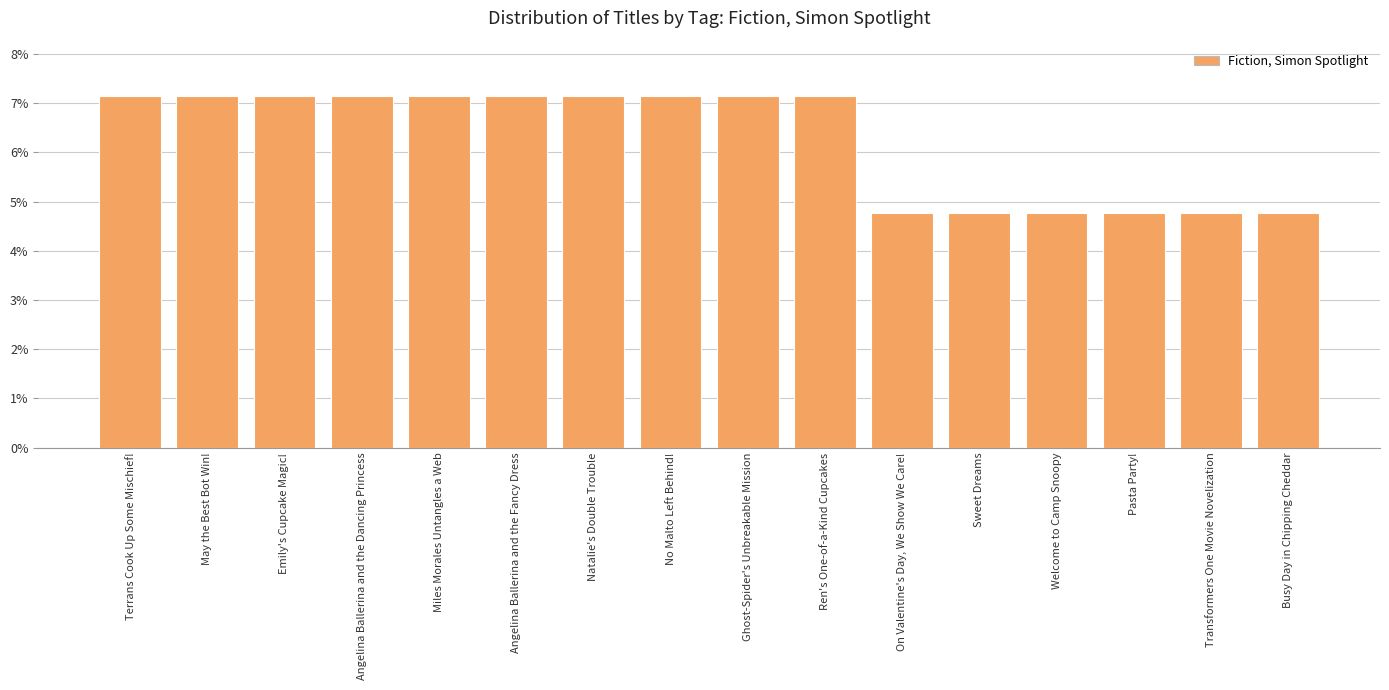

What is the difference between the maximum and minimum values?

2.4